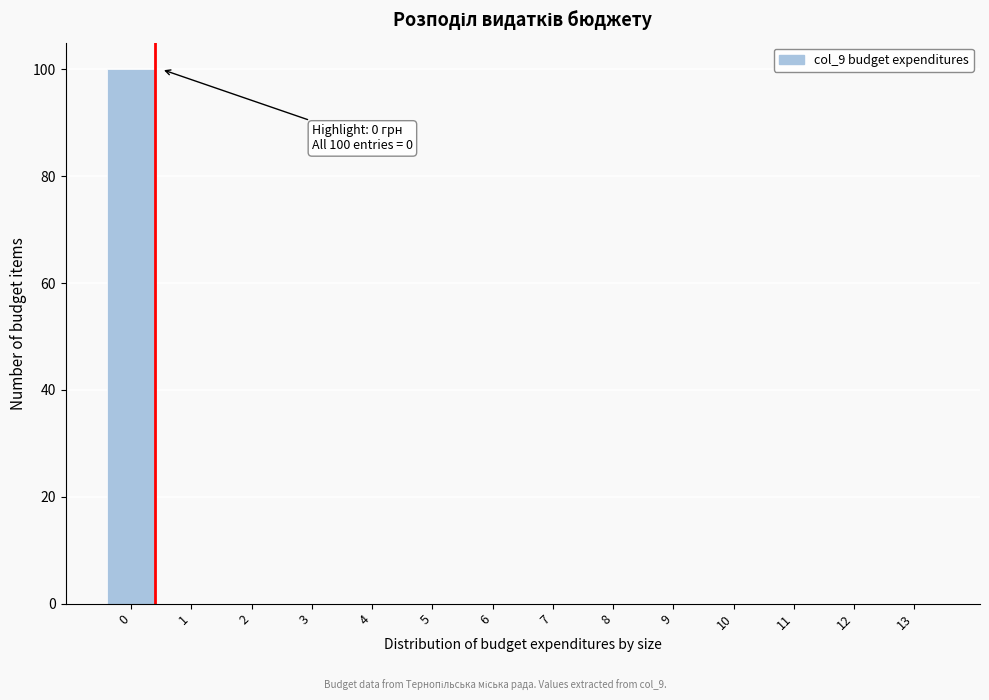

Reading right to left, transcribe all the data shown in this chart.

13=0	12=0	11=0	10=0	9=0	8=0	7=0	6=0	5=0	4=0	3=0	2=0	1=0	0=100